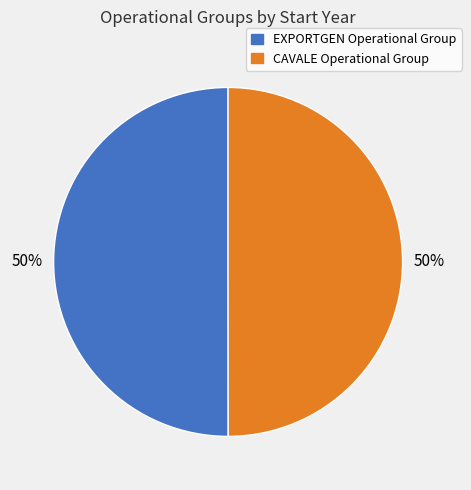

Approximately how many times larger is the value at CAVALE Operational Group compared to EXPORTGEN Operational Group?

1.0